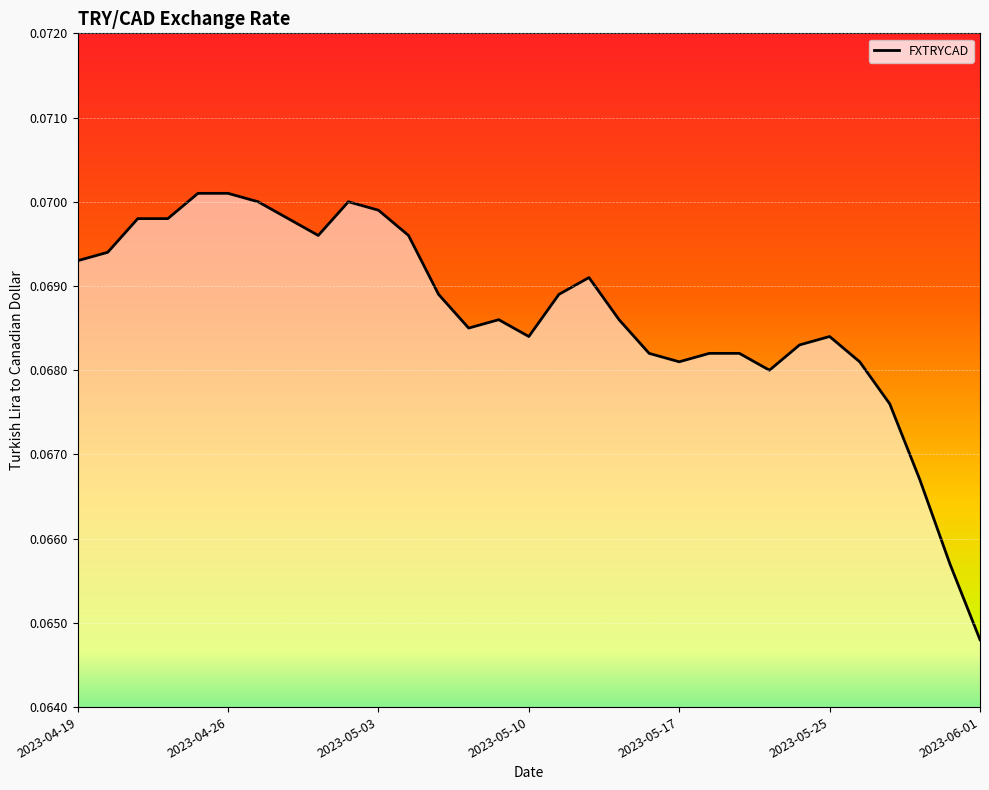

How many values are between 0 and 1?

31